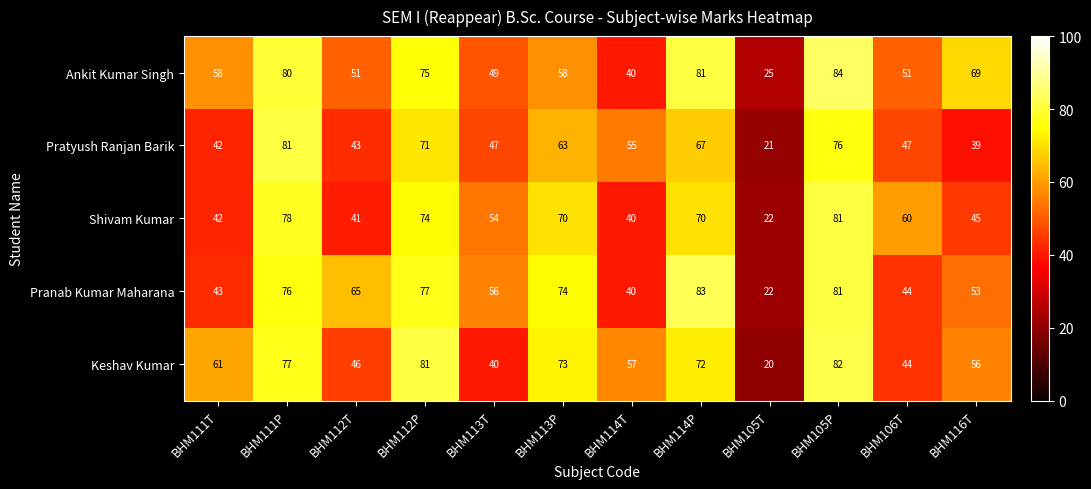

True or false: Keshav Kumar has a value of 9 at BHM105T.

False